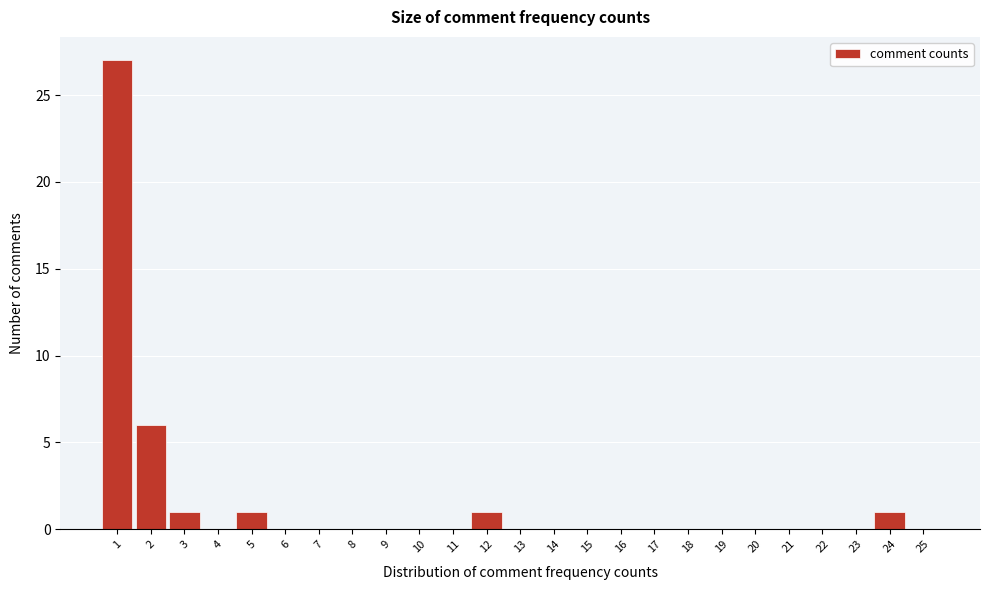

What is the height of the bar covering 2.5 to 3.5 on the x-axis? The values are not printed on the chart, so give them approximately, as read against the axis.

1